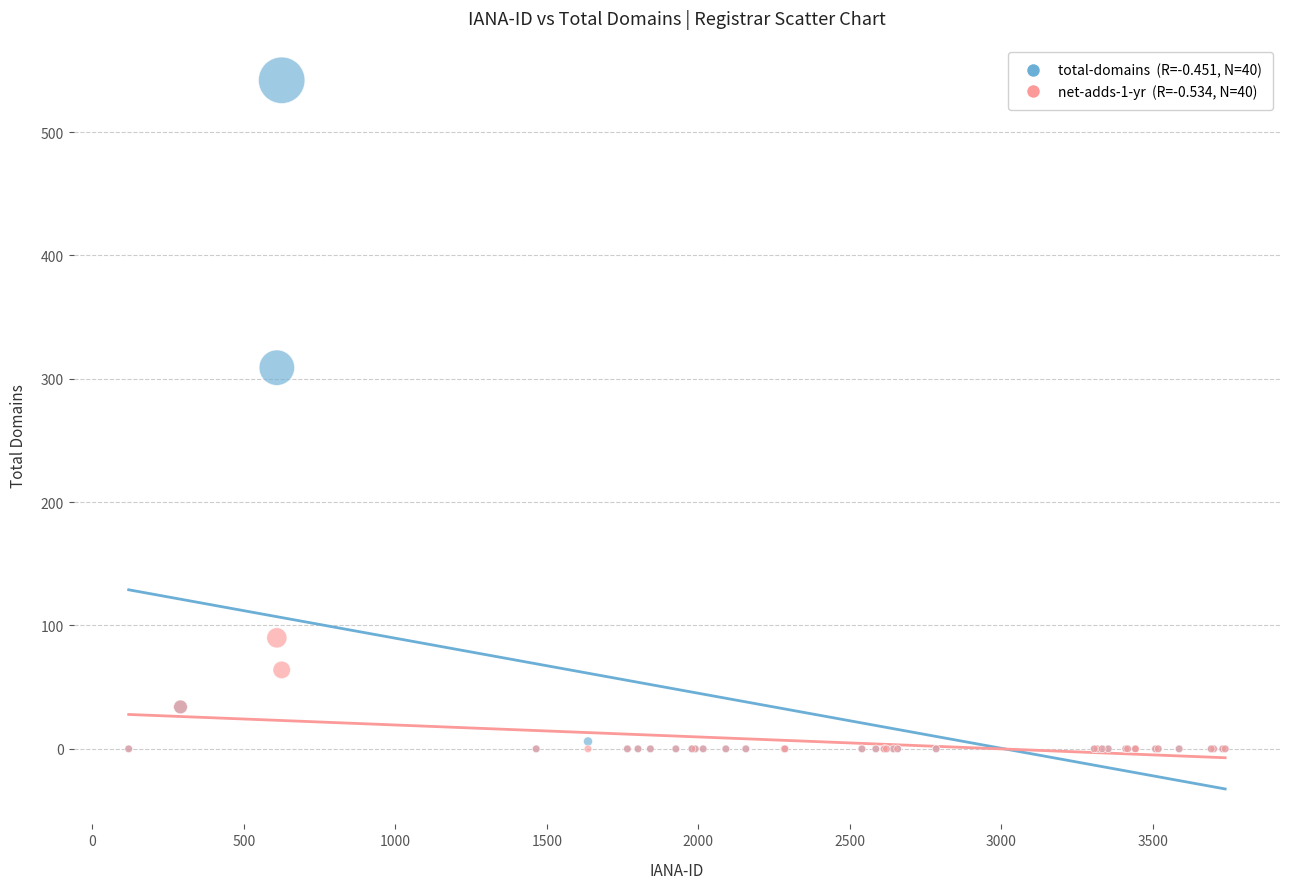

Across all series, what Y value is closest to 271?

309